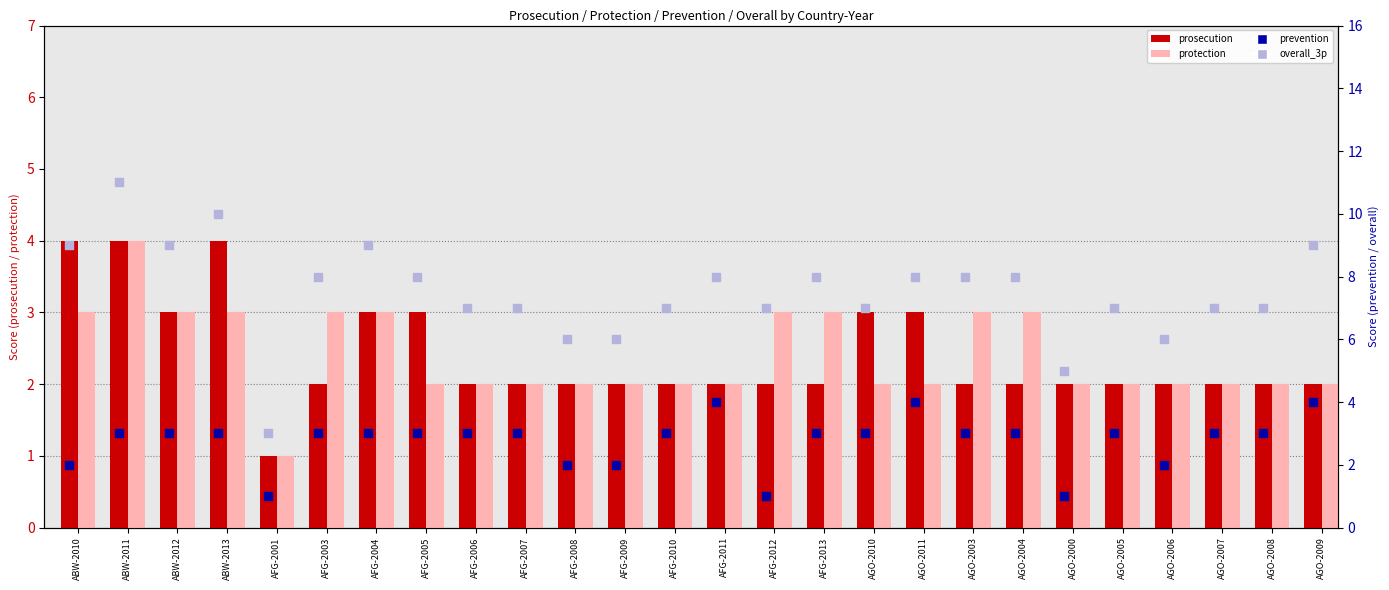

Which series has the widest spread of Y values?

overall_3p